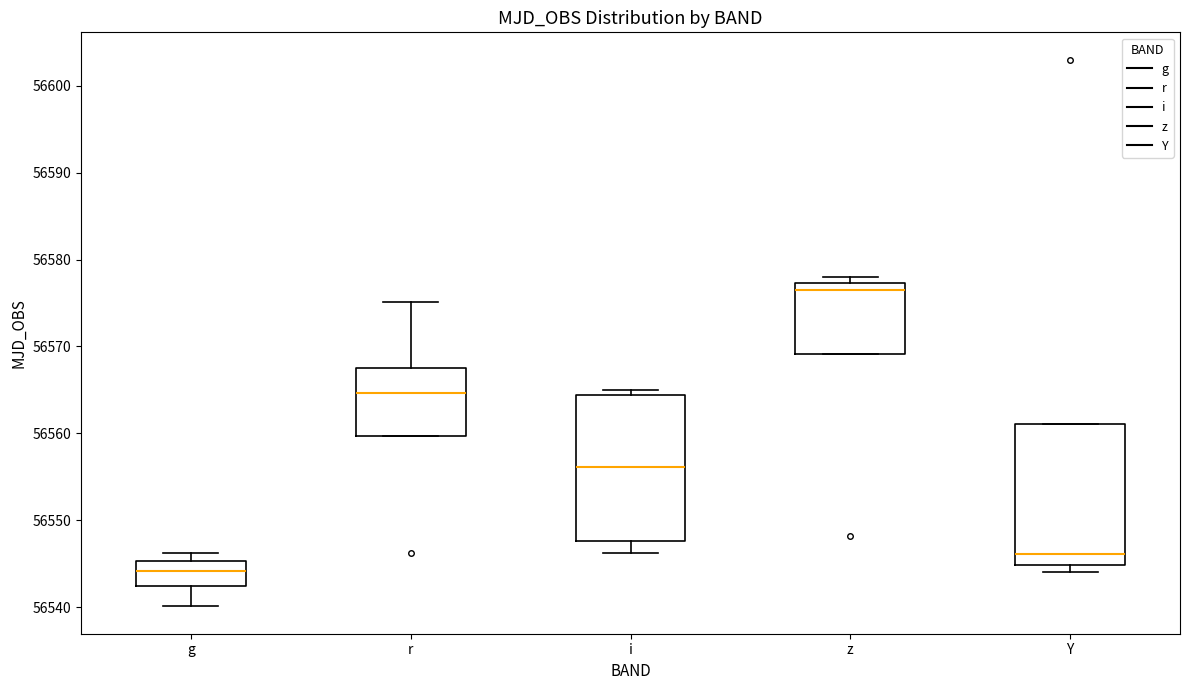

Reading left to right, read every box against the y-axis: the position of its median line, the range the box covers, and the ends of its whiskers. The values are not printed on the chart, so give them approximately, as read against the axis.

g: median 56544, box 56542 to 56545, whiskers 56540 to 56546
r: median 56565, box 56560 to 56568, whiskers 56560 to 56575
i: median 56556, box 56548 to 56564, whiskers 56546 to 56565
z: median 56577 (just below the box's upper edge), box 56569 to 56577, whiskers 56569 to 56578
Y: median 56546, box 56545 to 56561, whiskers 56544 to 56561